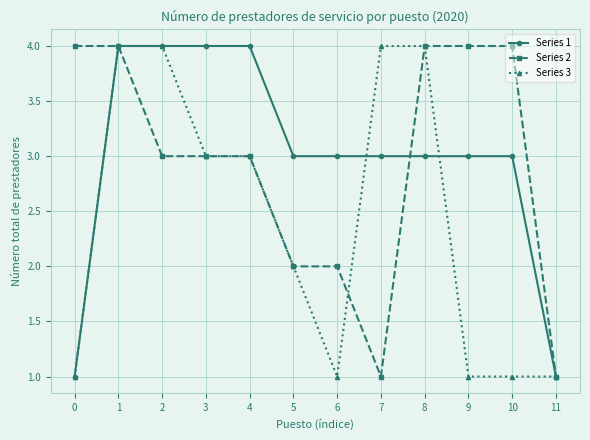

Between 1 and 7, which series saw the biggest shift?

Series 2